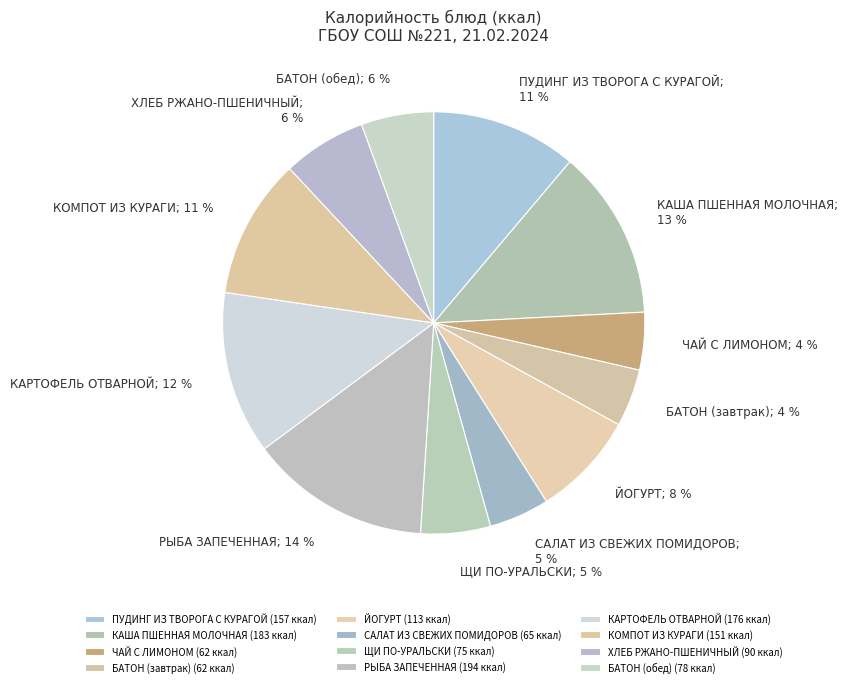

How many slices are in this pie chart?

12